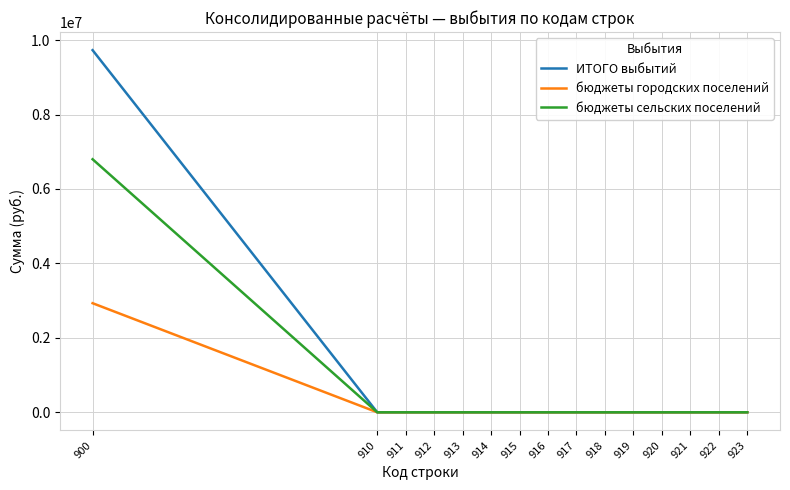

What is the maximum value shown in the chart?

9729893.4